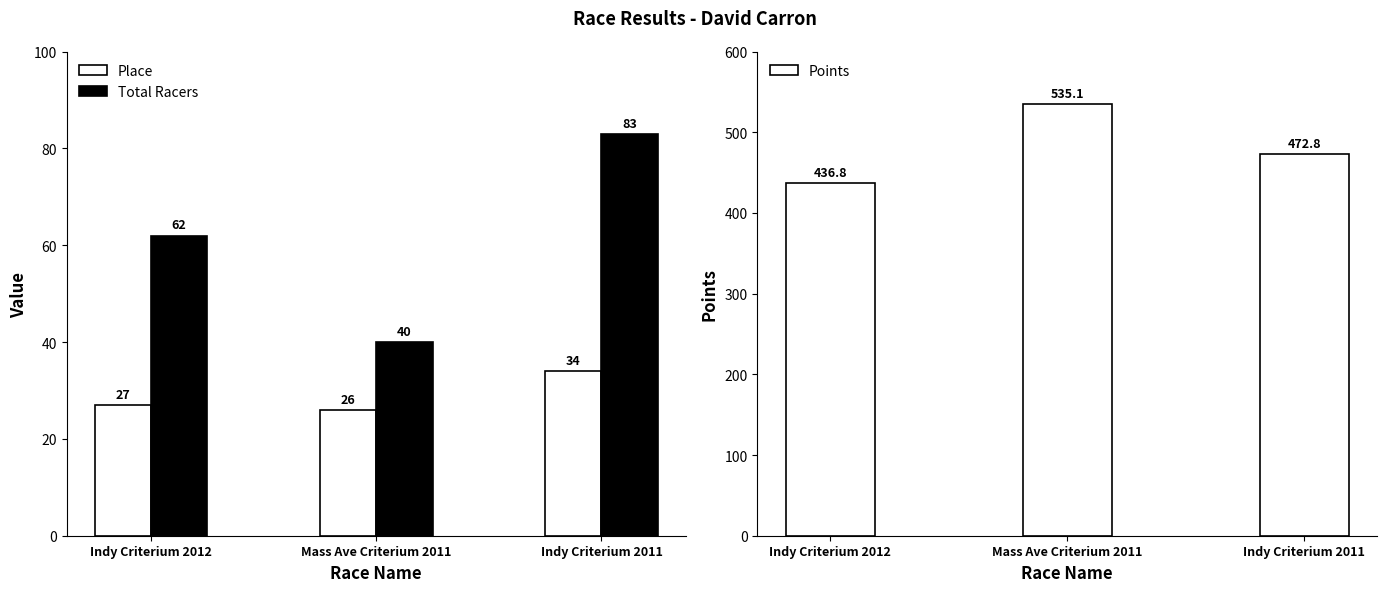

What is the label of the 1st bar from the right?

Indy Criterium 2011